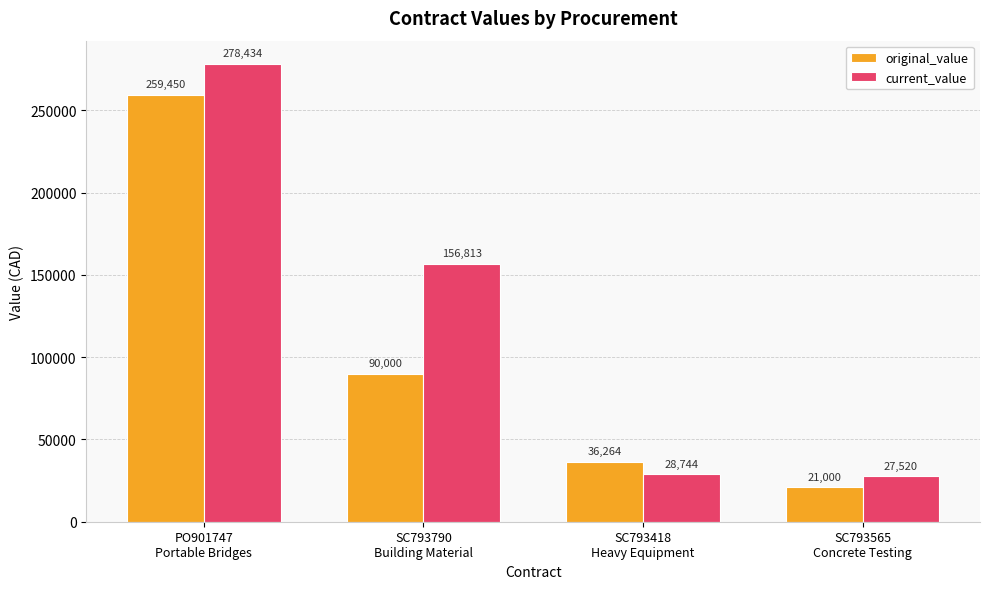

Where does the current_value series first go above 156813?

PO901747
Portable Bridges